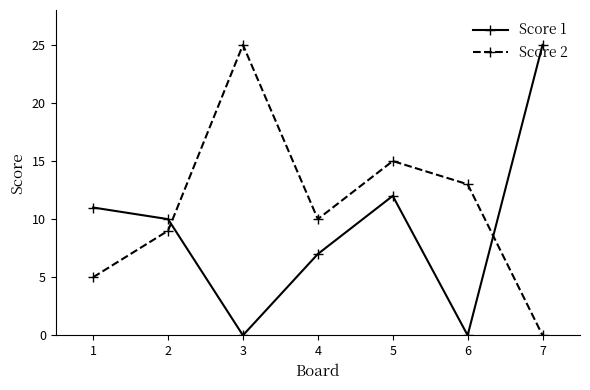

What is the value of the Score 1 point at the 7th from the left?

25